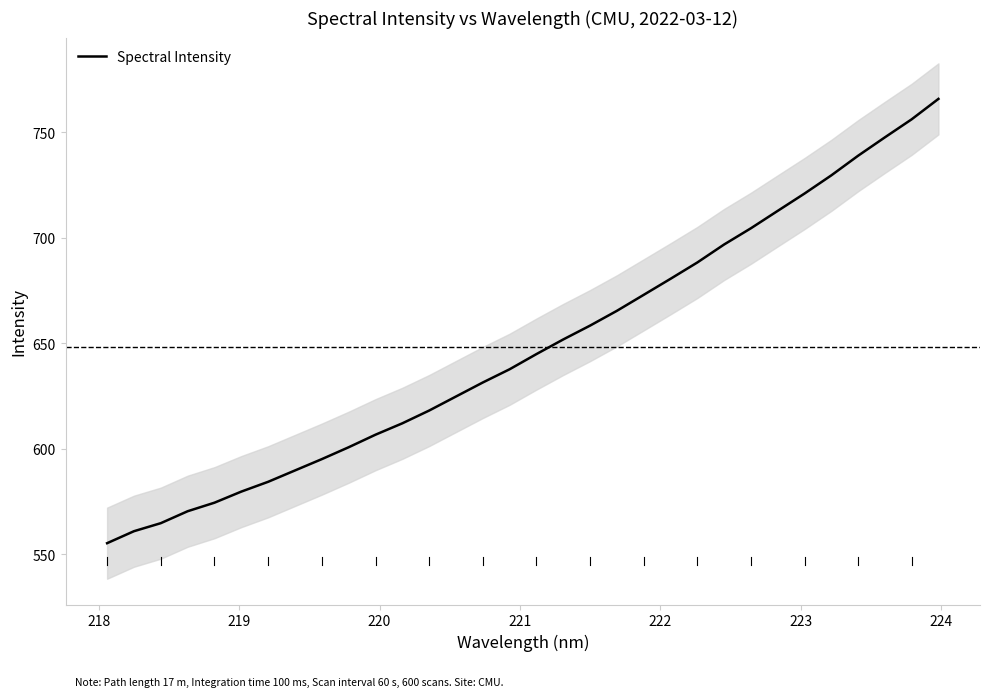

What is the lowest value of the Spectral Intensity series?

555.3